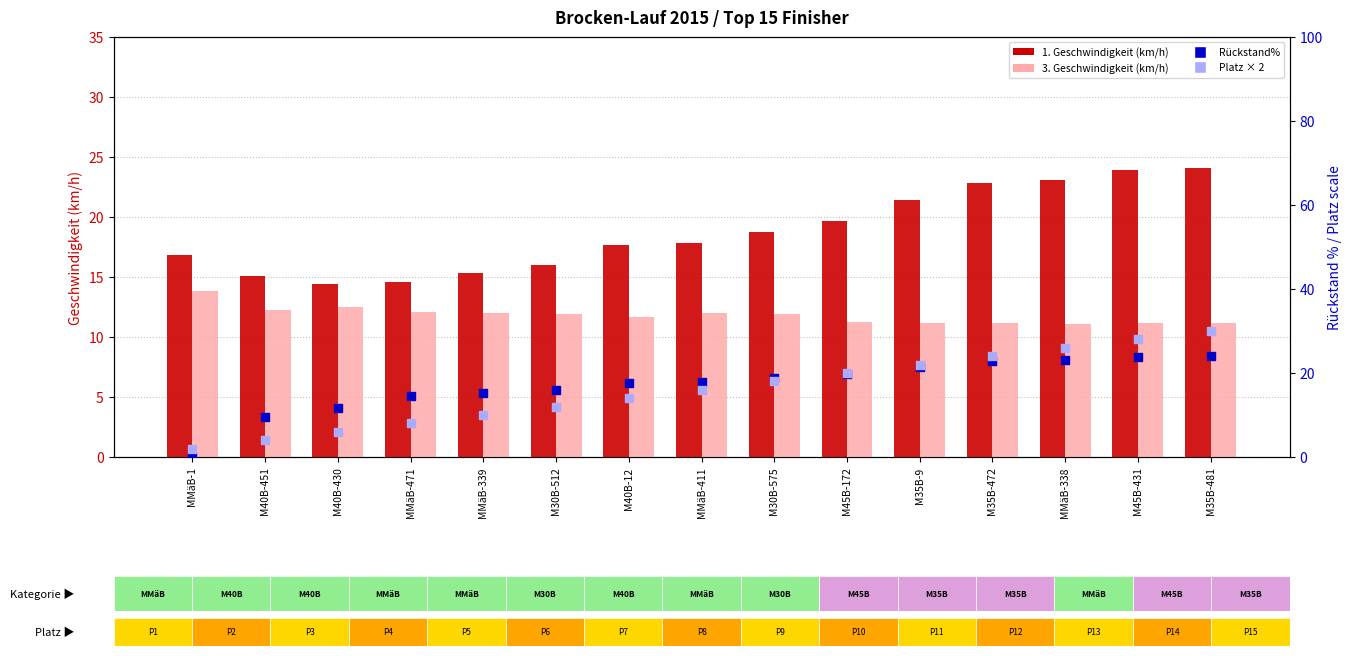

Which series has the widest spread of Y values?

Platz × 2 (right axis)